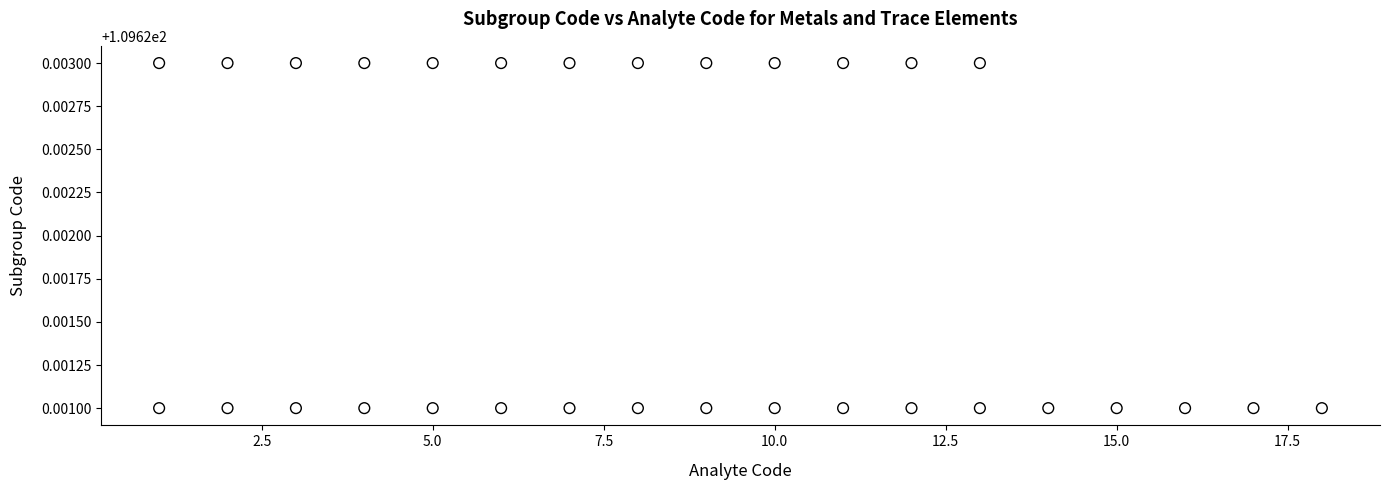

What is the range of X values (max minus min)?

17.0